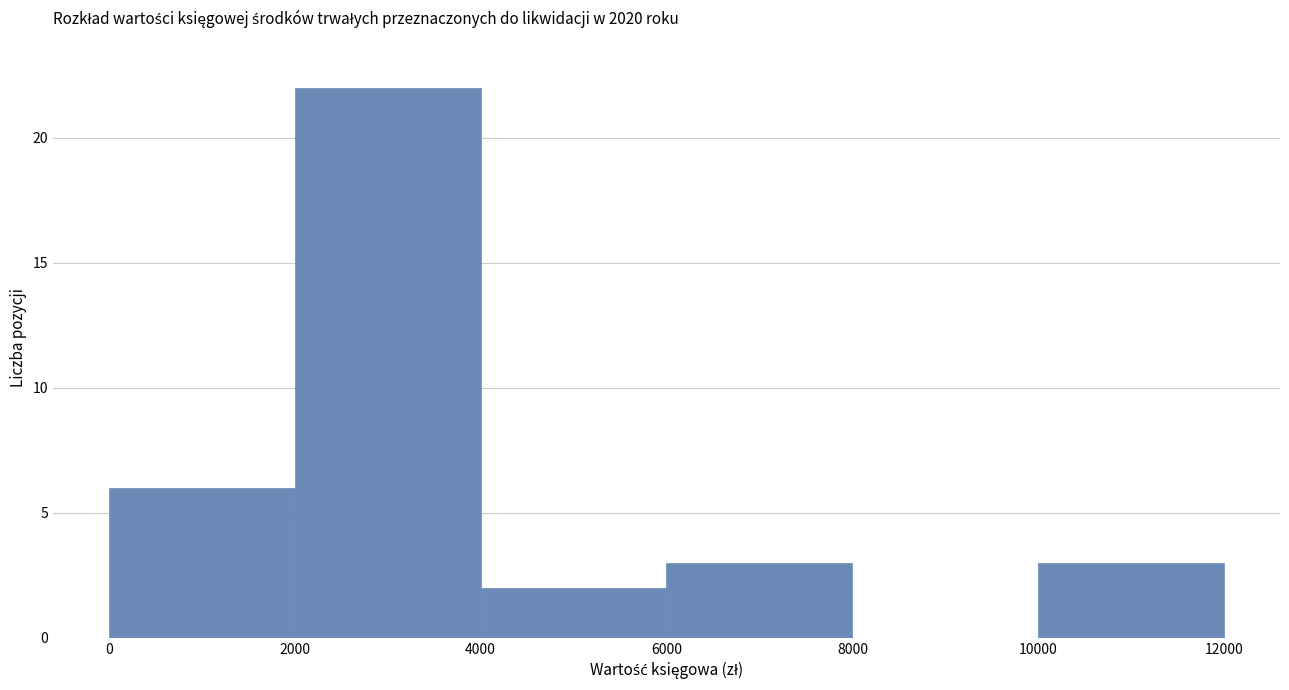

What is the height of the bar covering 2000 to 4000 on the x-axis? The values are not printed on the chart, so give them approximately, as read against the axis.

22